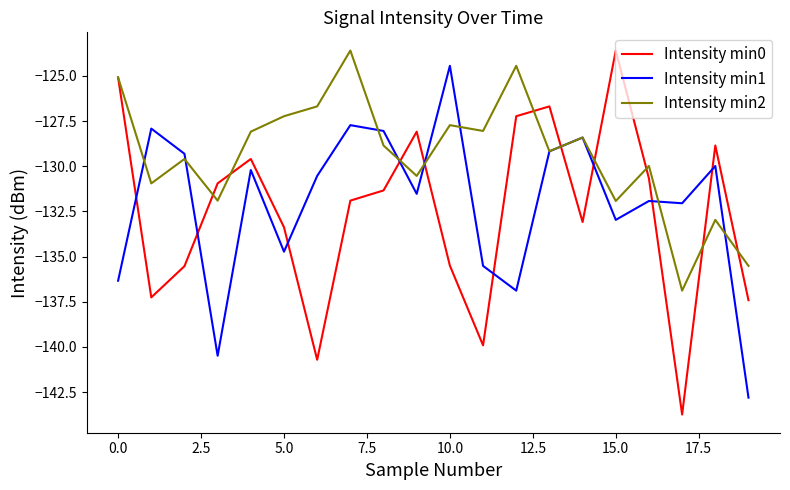

Which series ends up on top after the final intersection of Intensity min2 and Intensity min1?

Intensity min2